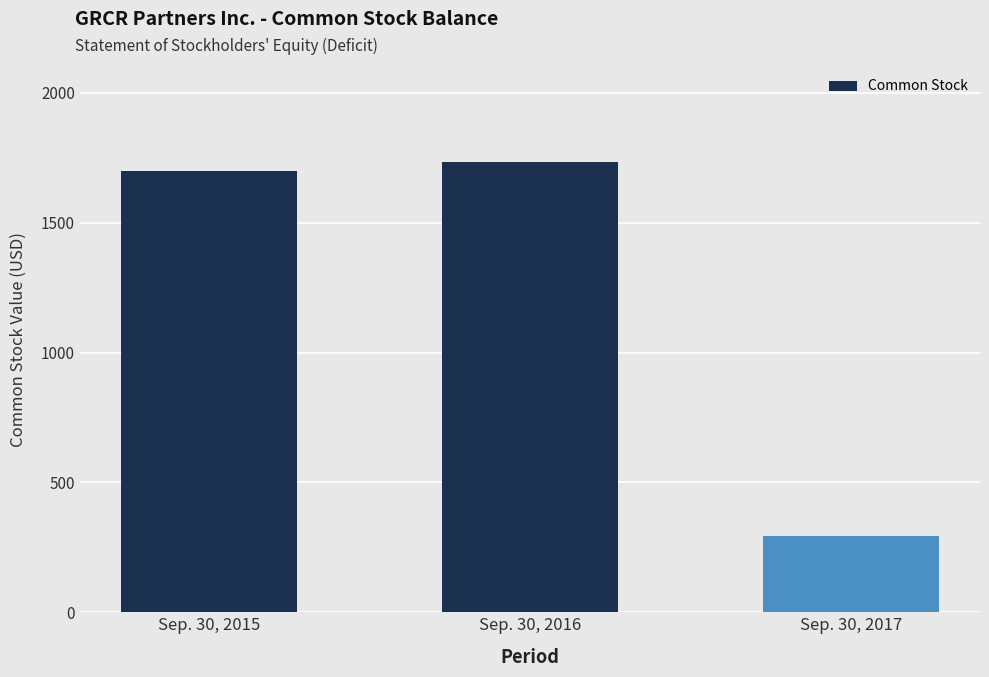

Rank the categories by value from highest to lowest.

Sep. 30, 2016, Sep. 30, 2015, Sep. 30, 2017